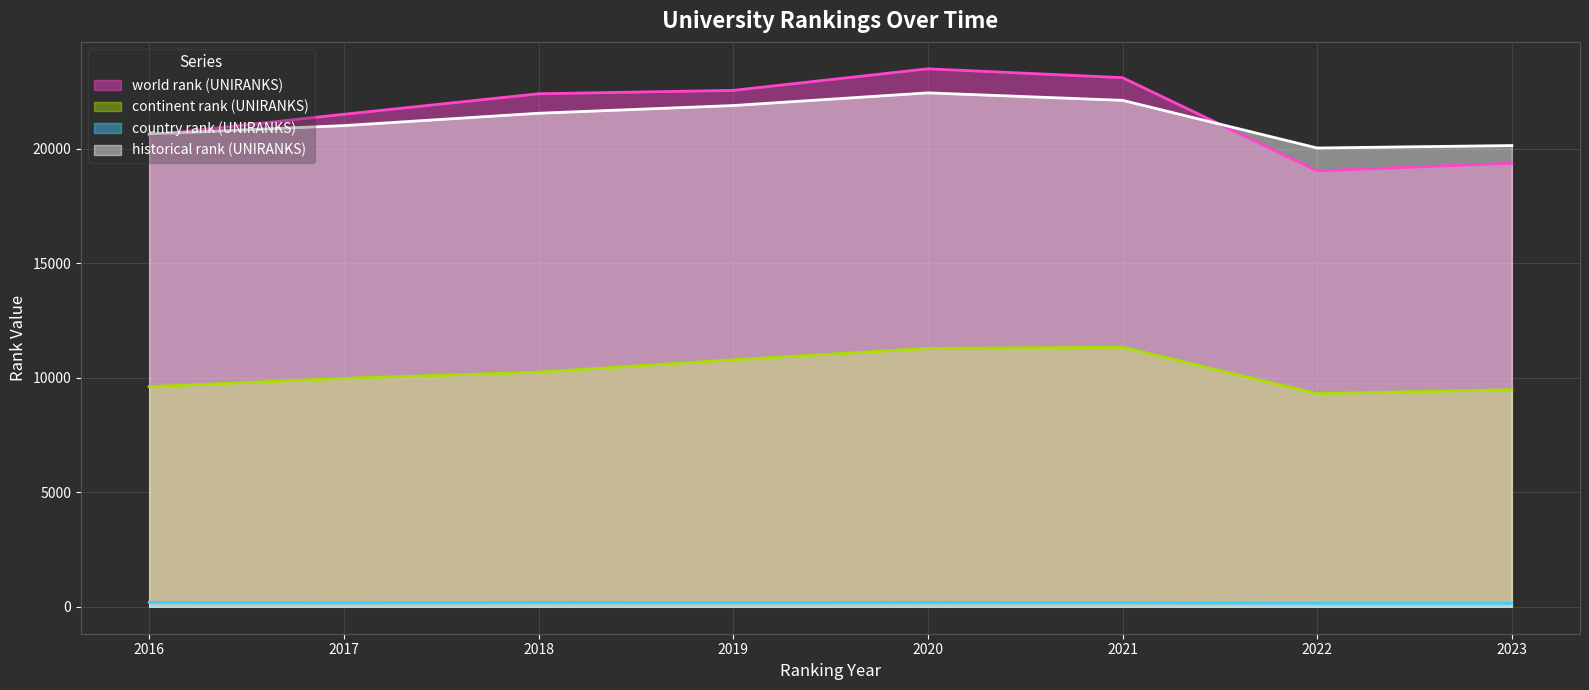

Reading left to right, what are all the values shown in this chart?

world rank (UNIRANKS): 20586	21500	22396	22544	23486	23099	19030	19365
continent rank (UNIRANKS): 9611	9971	10244	10784	11279	11333	9307	9479
country rank (UNIRANKS): 197	177	197	186	198	182	158	158
historical rank (UNIRANKS): 20640	21006	21545	21882	22435	22109	20028	20136